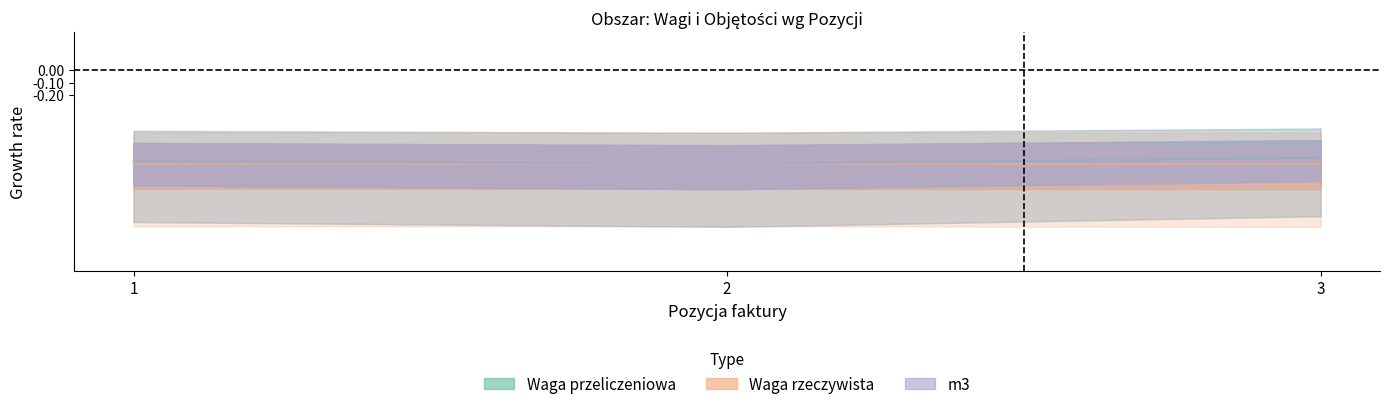

Reading right to left, transcribe all the data shown in this chart.

Waga przeliczeniowa: -0.7	-0.8	-0.7
Waga rzeczywista: -0.8	-0.7	-0.7
m3: -0.7	-0.8	-0.7